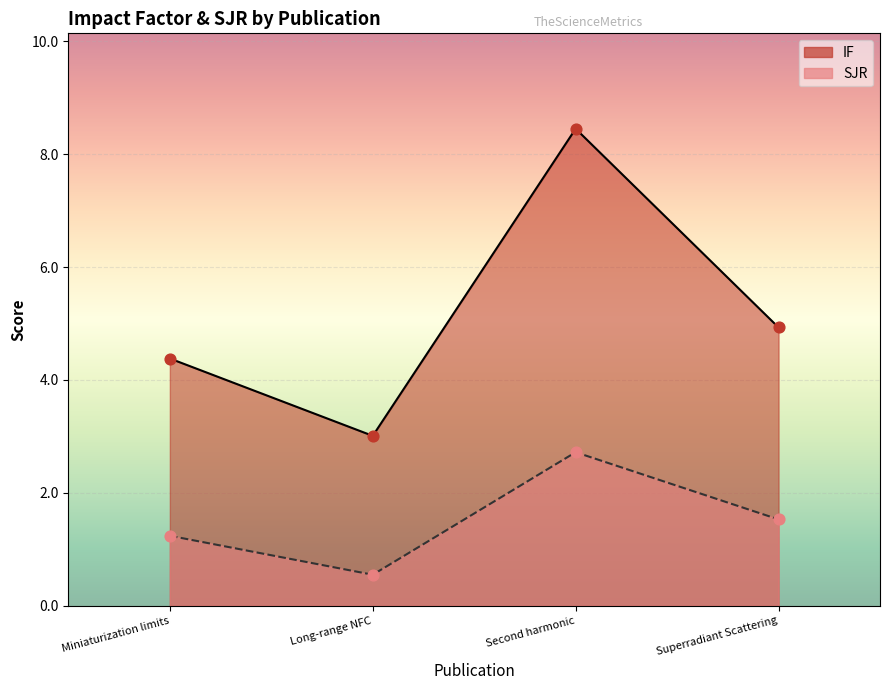

Which series has the largest total across all categories?

IF